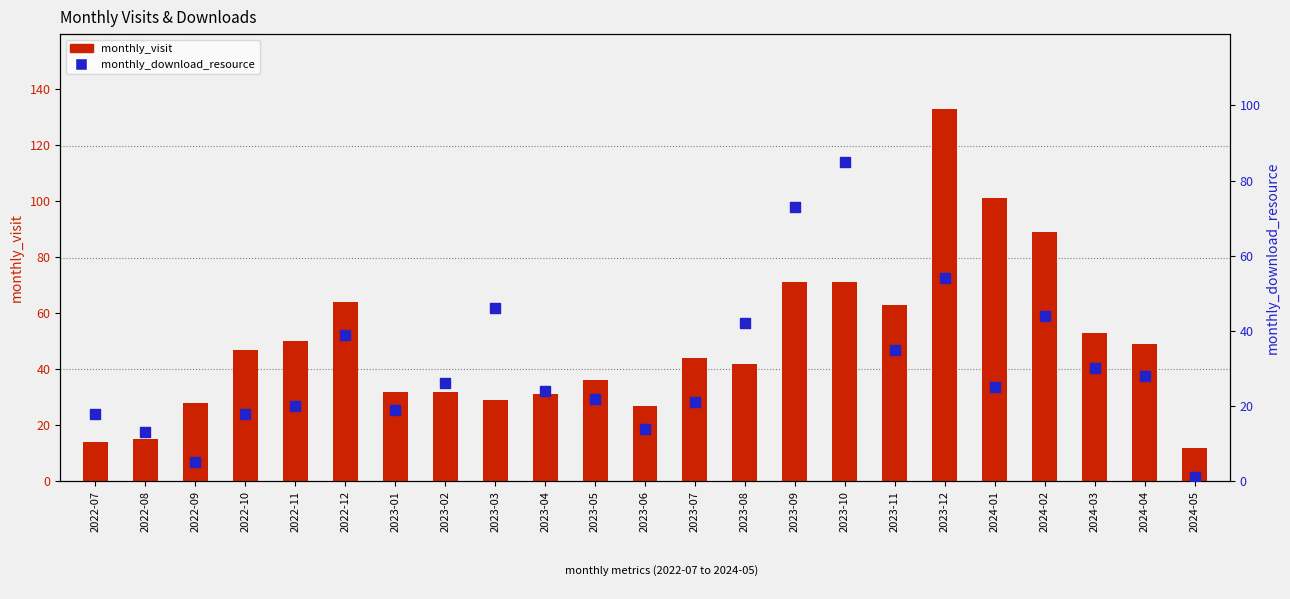

Which series contains the highest Y value?

monthly_visit